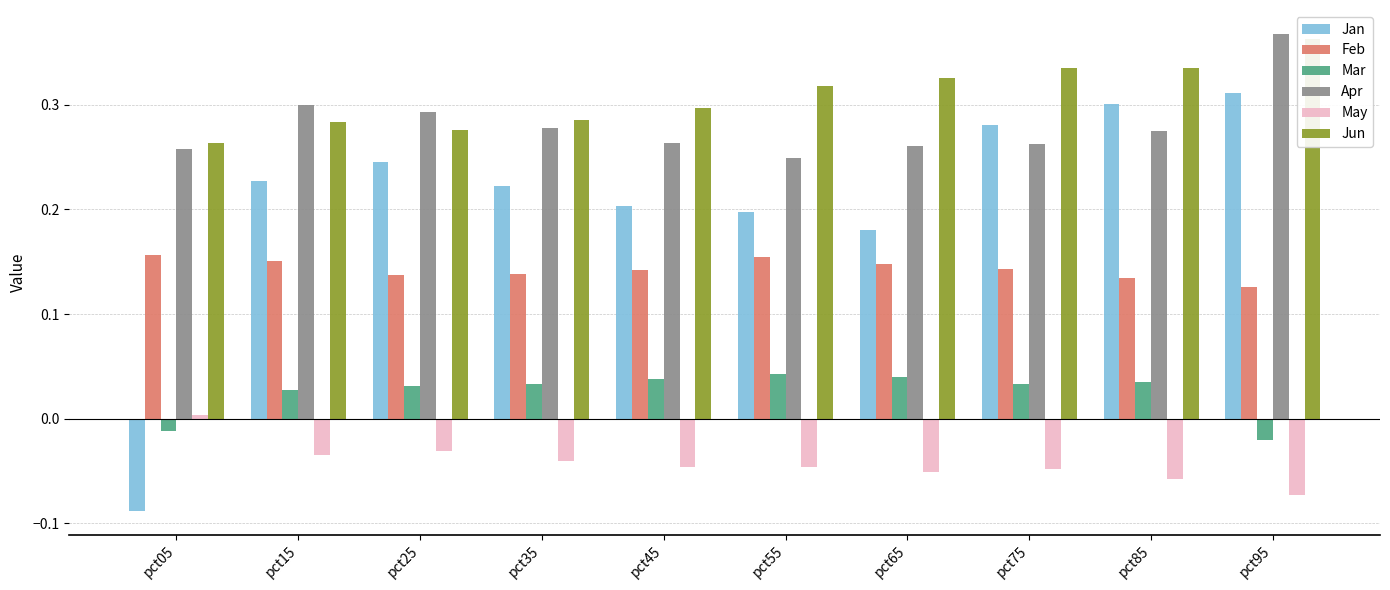

At which category is the sum across all series the highest?

pct95